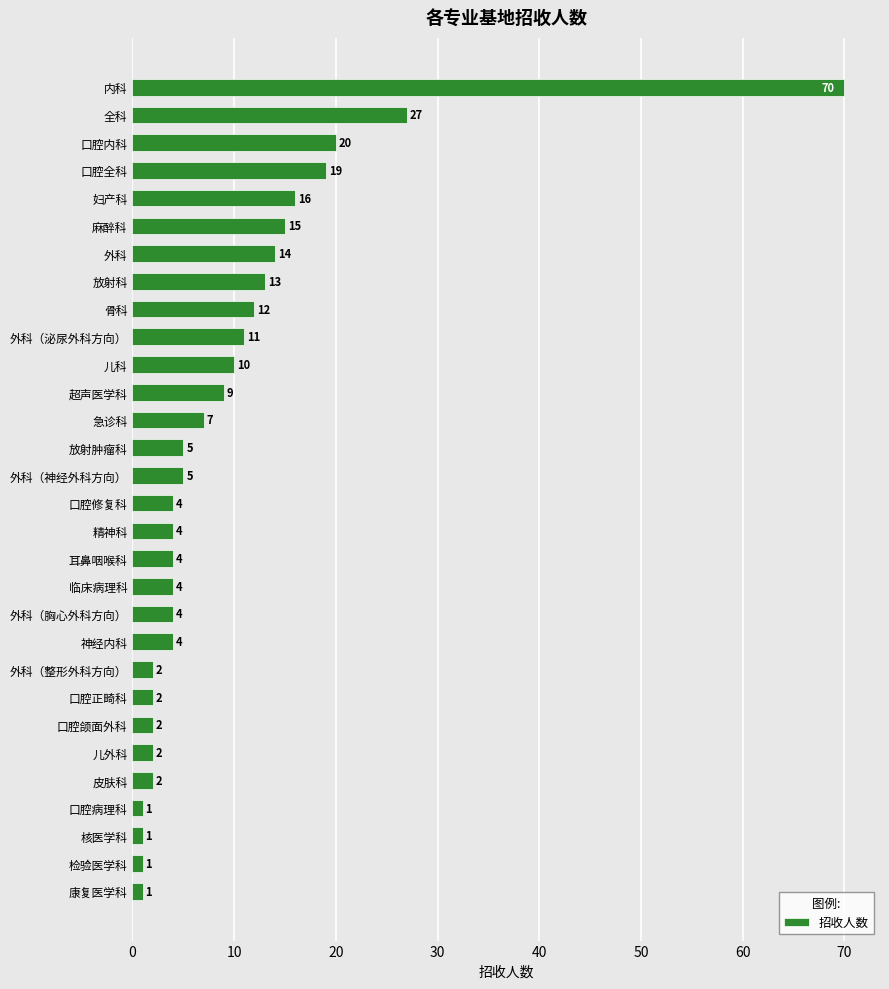

What value does the data have at 妇产科, to the nearest 5?

15